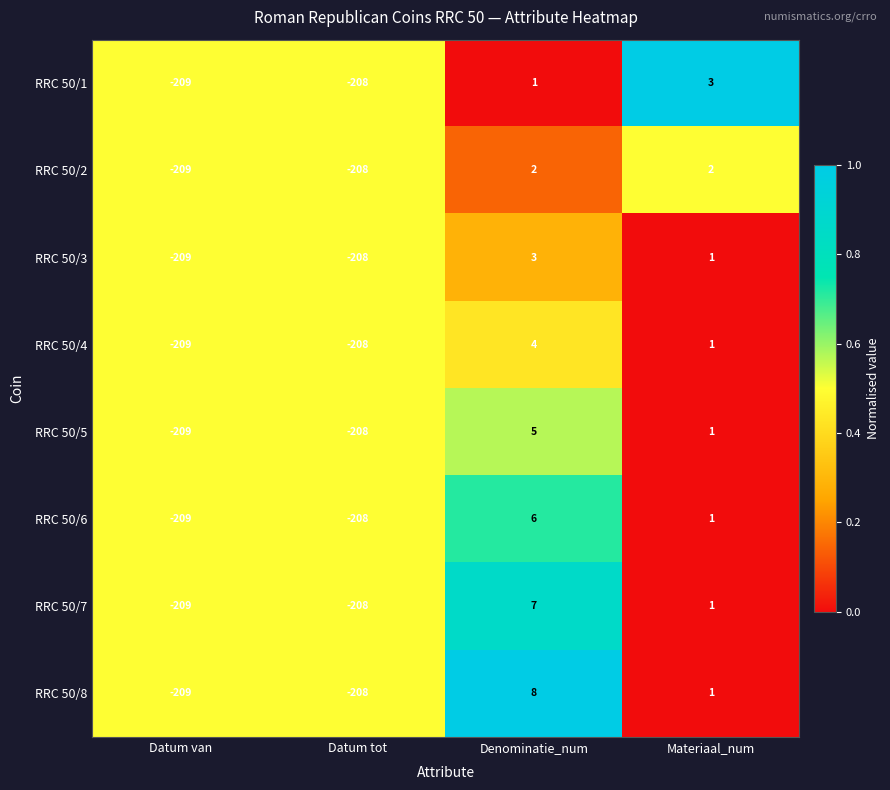

Which series has the widest spread of values?

RRC 50/8